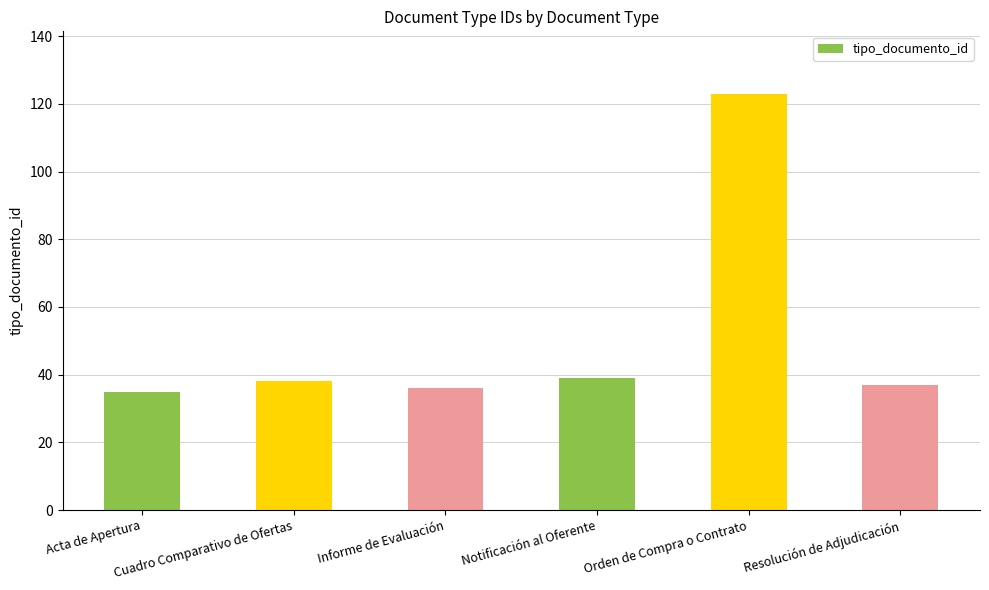

What is the smallest value displayed?

35